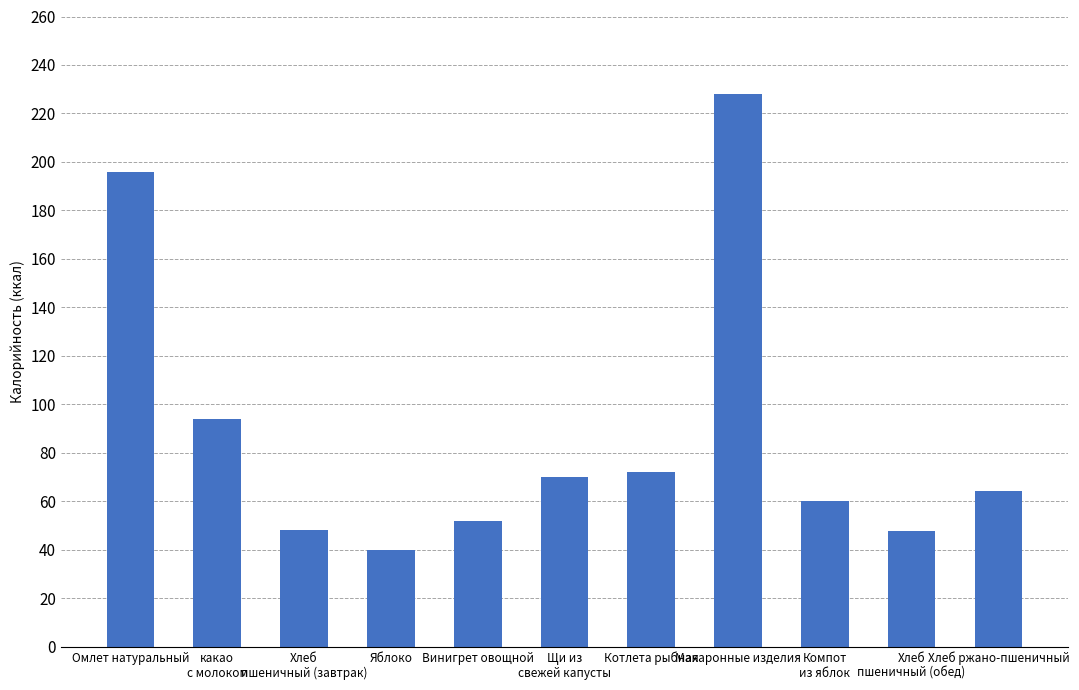

Count the number of data series in this chart.

1